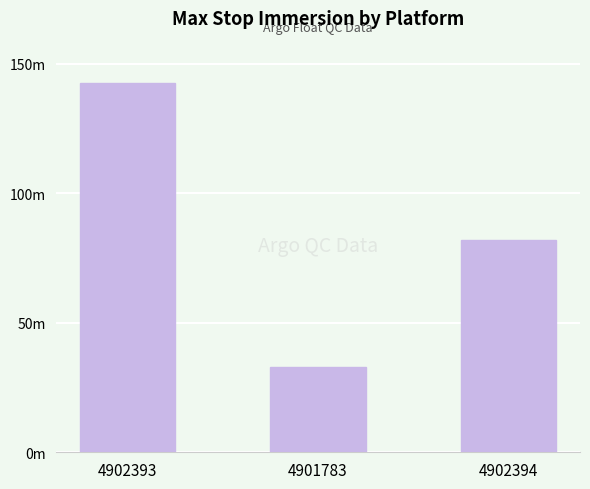

List the labels in order of value, largest first.

4902393, 4902394, 4901783